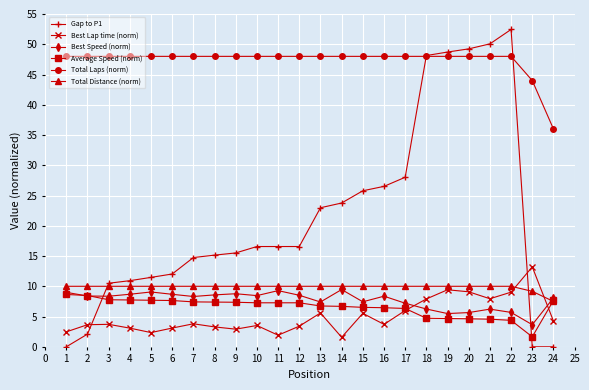

Rank the series by their maximum value, from lowest to highest.

Average Speed (norm), Best Speed (norm), Total Distance (norm), Best Lap time (norm), Total Laps (norm), Gap to P1